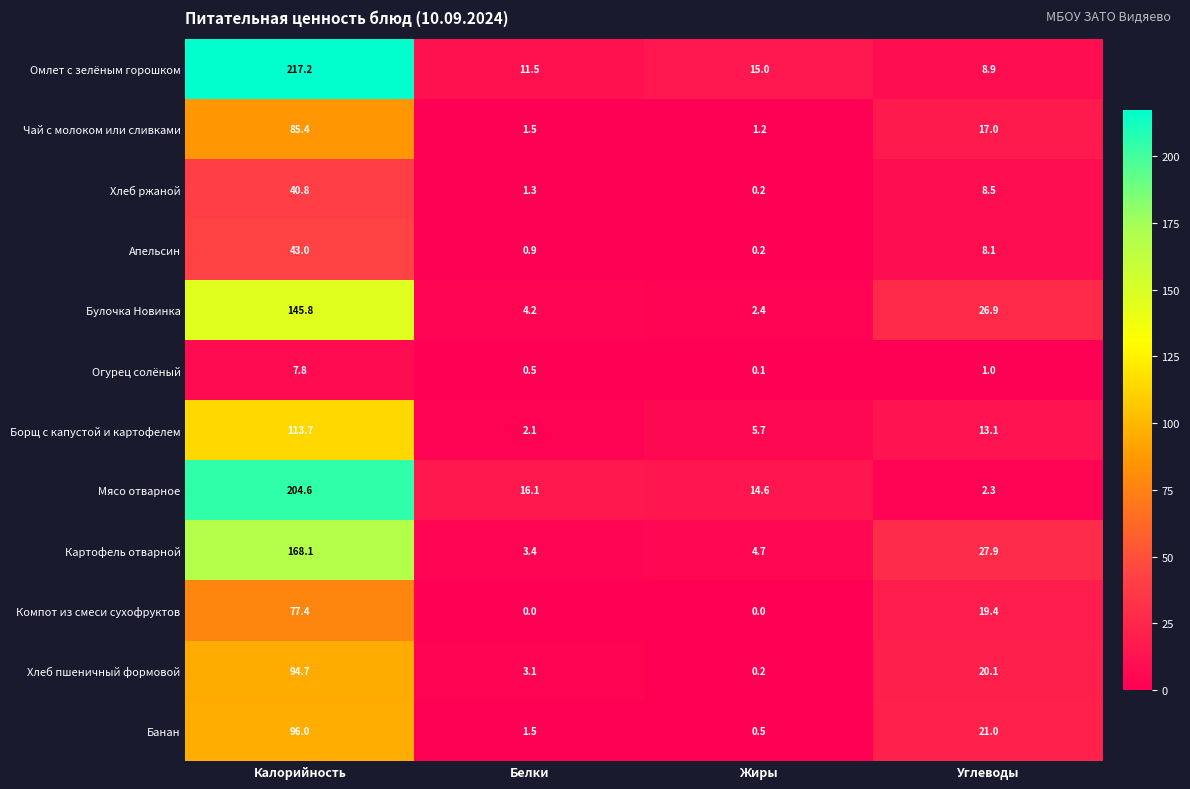

Which series has the largest range (max minus min)?

Омлет с зелёным горошком